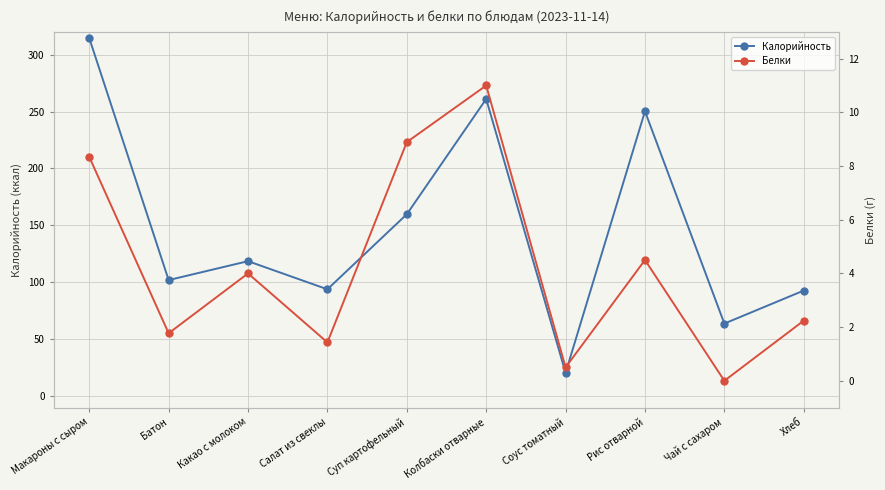

What is the value of the Белки point at the 6th from the left?

11.0